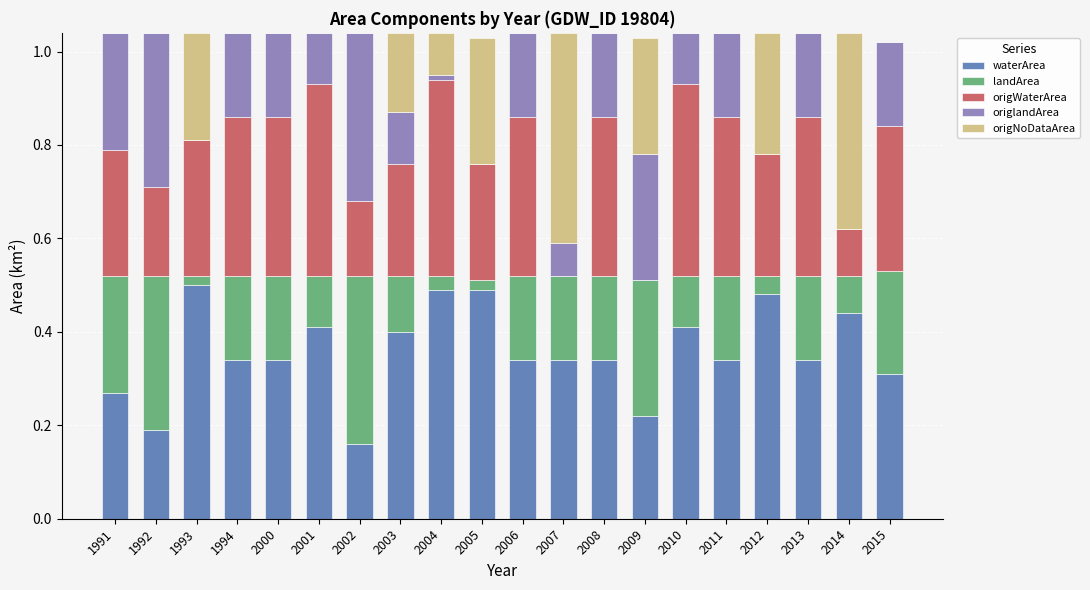

The value of waterArea at 2012 is 0.7. True or false?

False